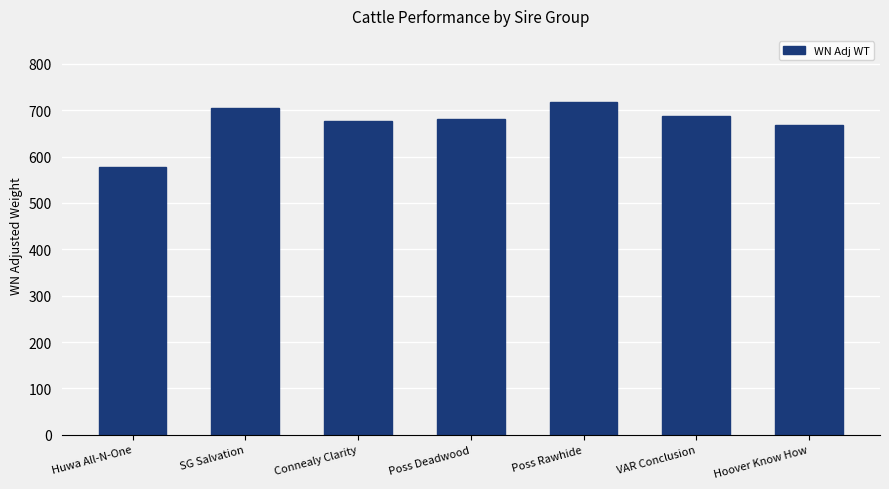

What value does the data have at SG Salvation?

704